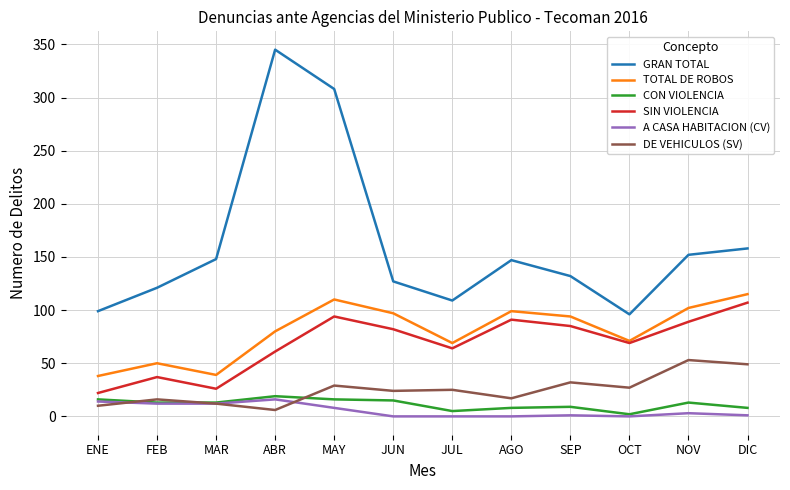

Where does the TOTAL DE ROBOS series first go above 94?

MAY